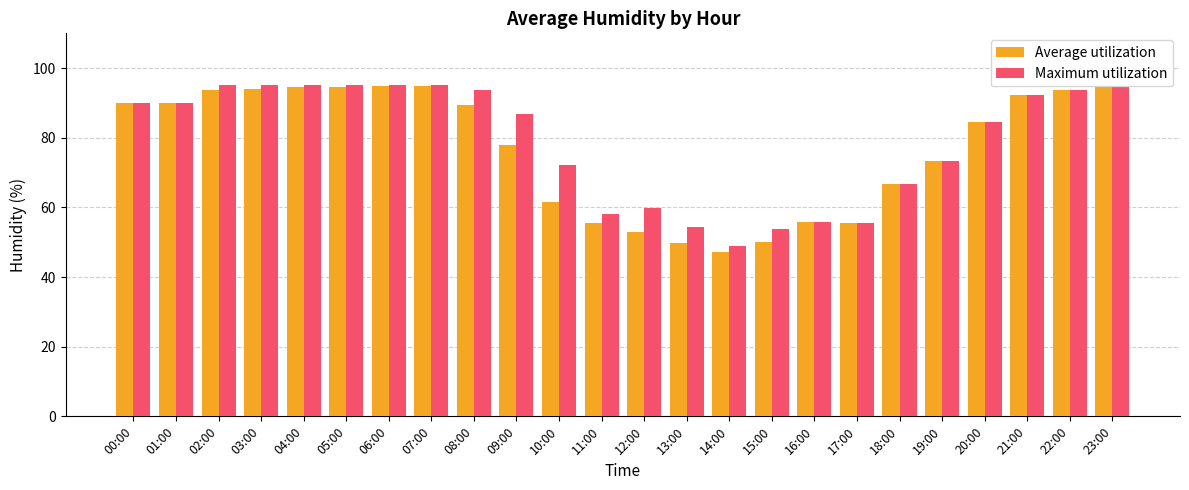

What is the highest value of the Maximum utilization series?

95.3